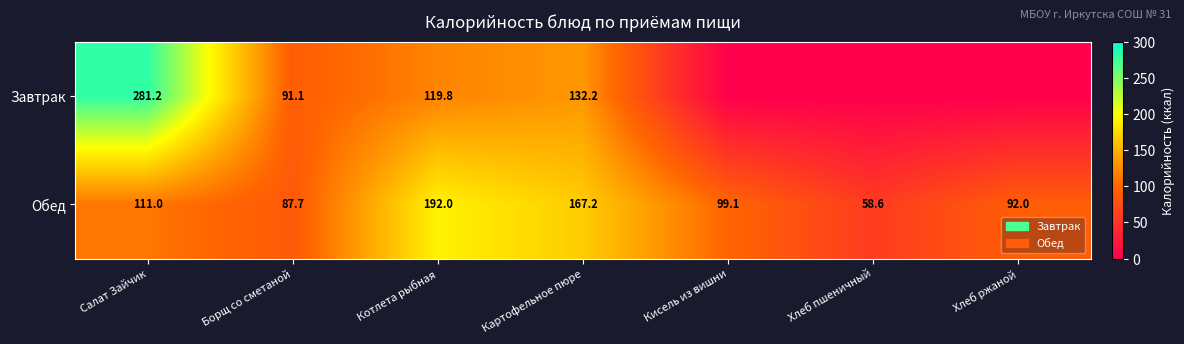

What is the total value across all series at Картофельное пюре?

299.4